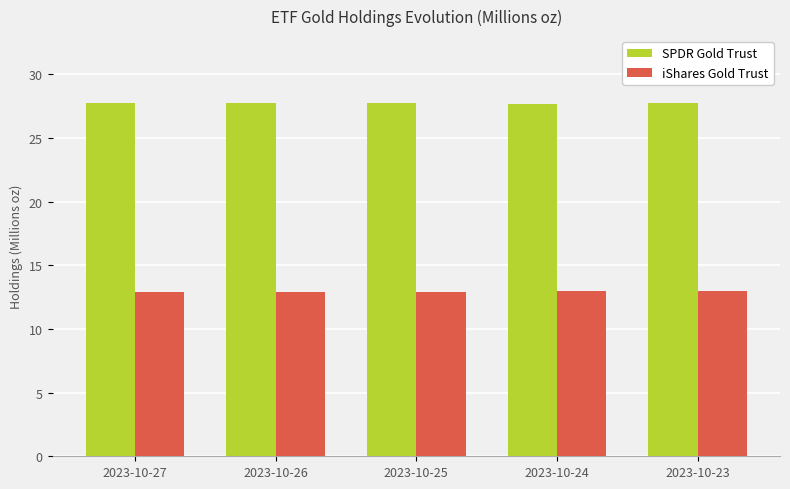

What is the average value of the SPDR Gold Trust series?

27.7